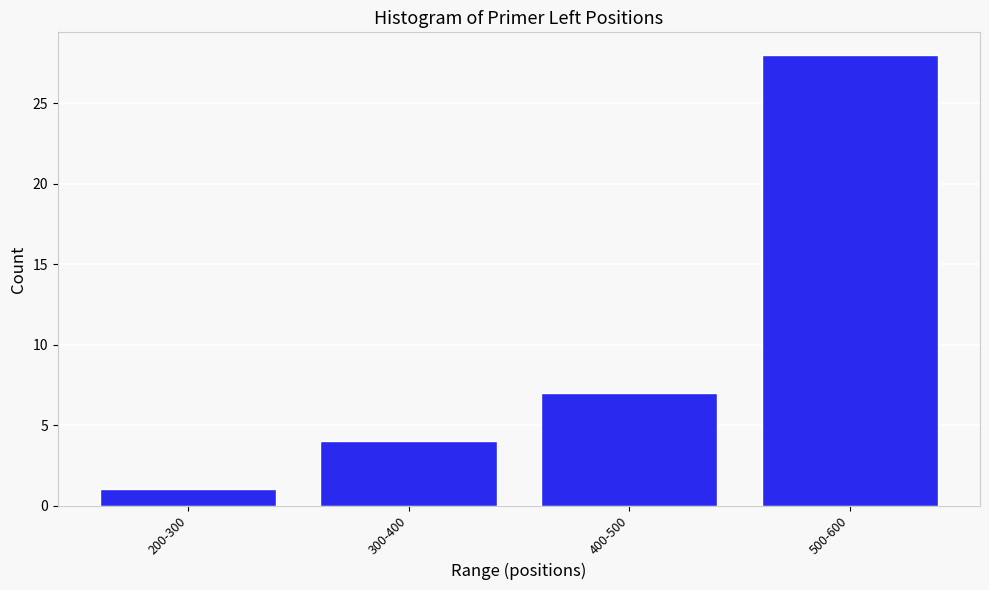

Reading left to right, list all the values displayed in this chart.

200-300=1	300-400=4	400-500=7	500-600=28